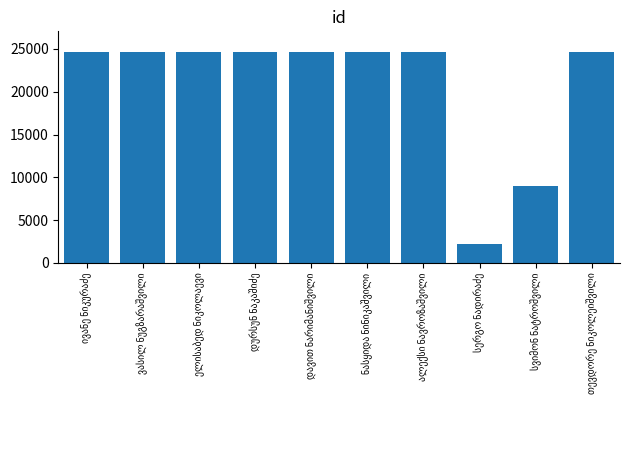

What is the value of the 1st bar from the left?

24600